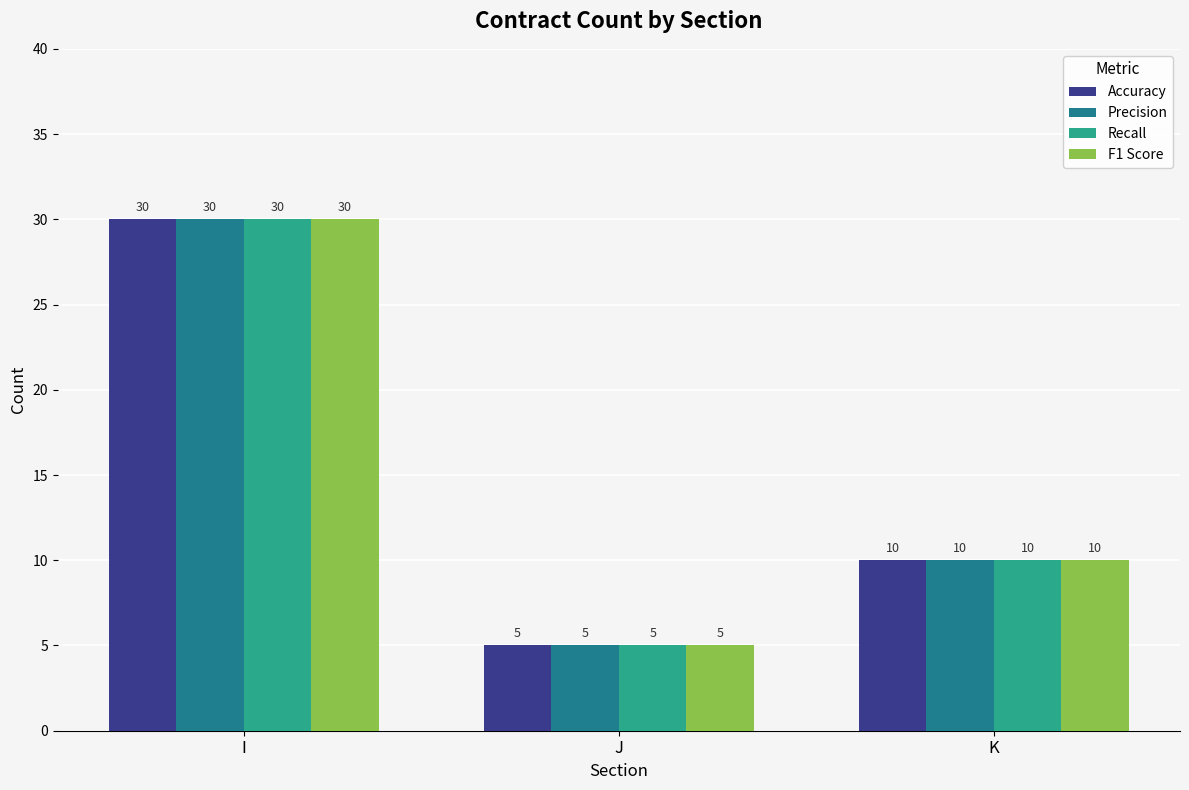

How many categories are shown in the chart?

3